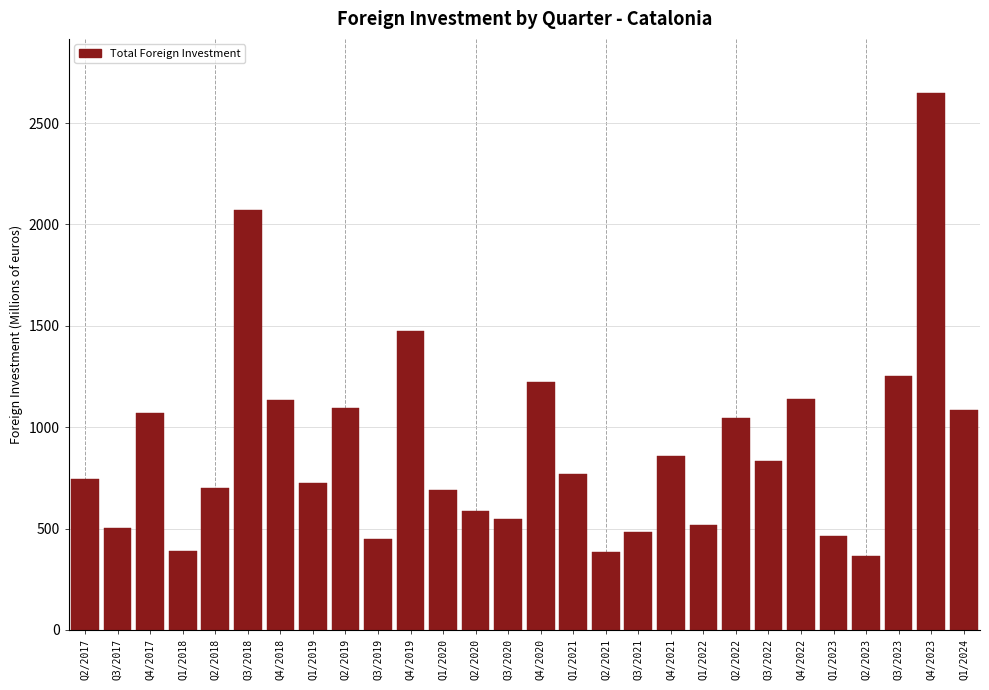

What is the value of the 7th bar from the left?

1131.8